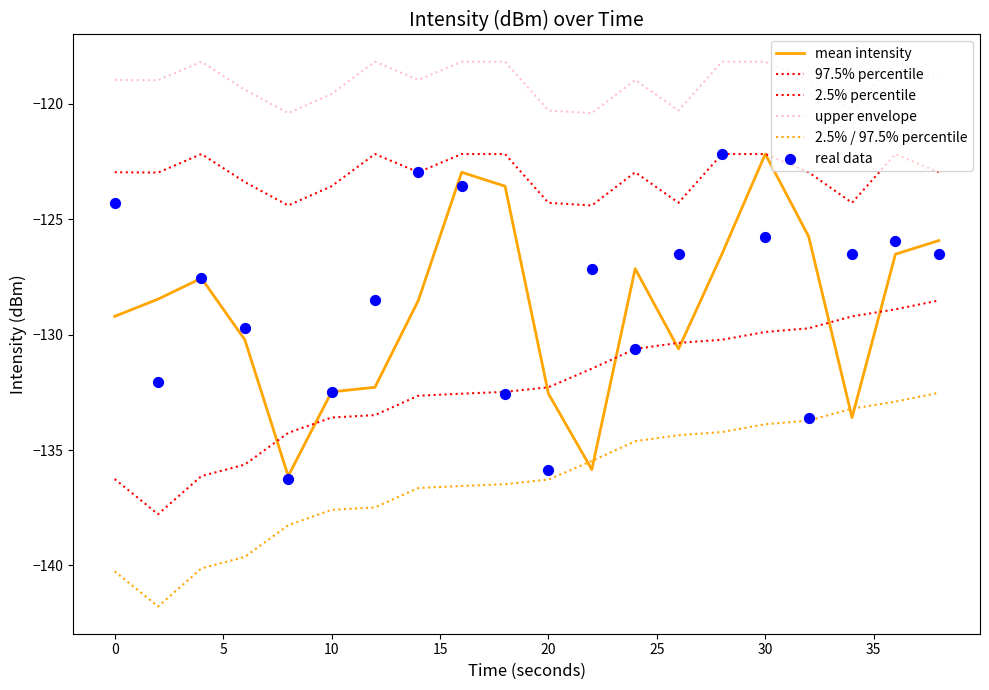

What are all the series names shown in the legend?

mean intensity, 97.5% percentile, 2.5% percentile, upper envelope, 2.5% / 97.5% percentile, real data